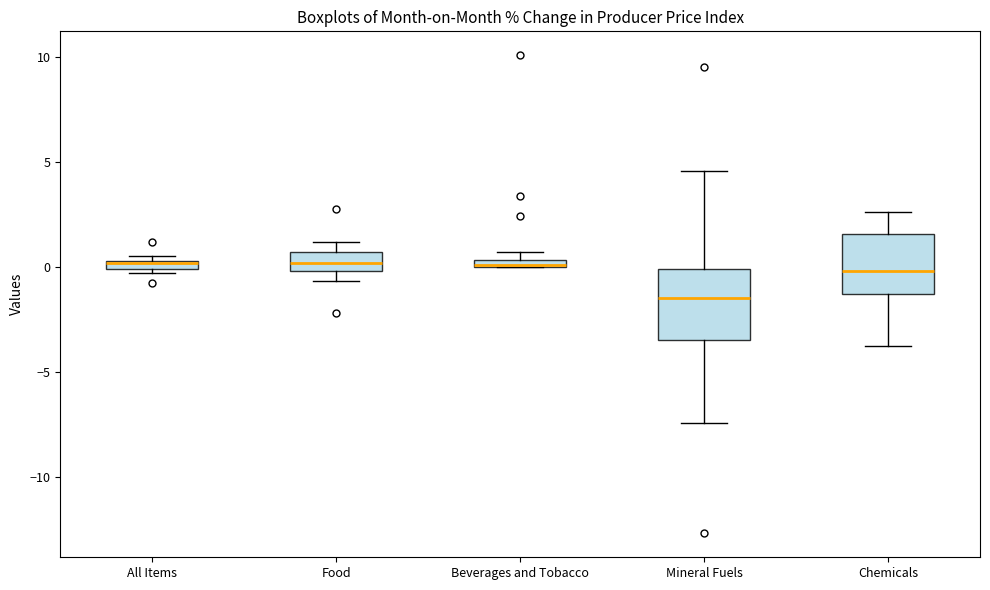

Which box is the tallest, from its lower edge to its upper edge?

Mineral Fuels